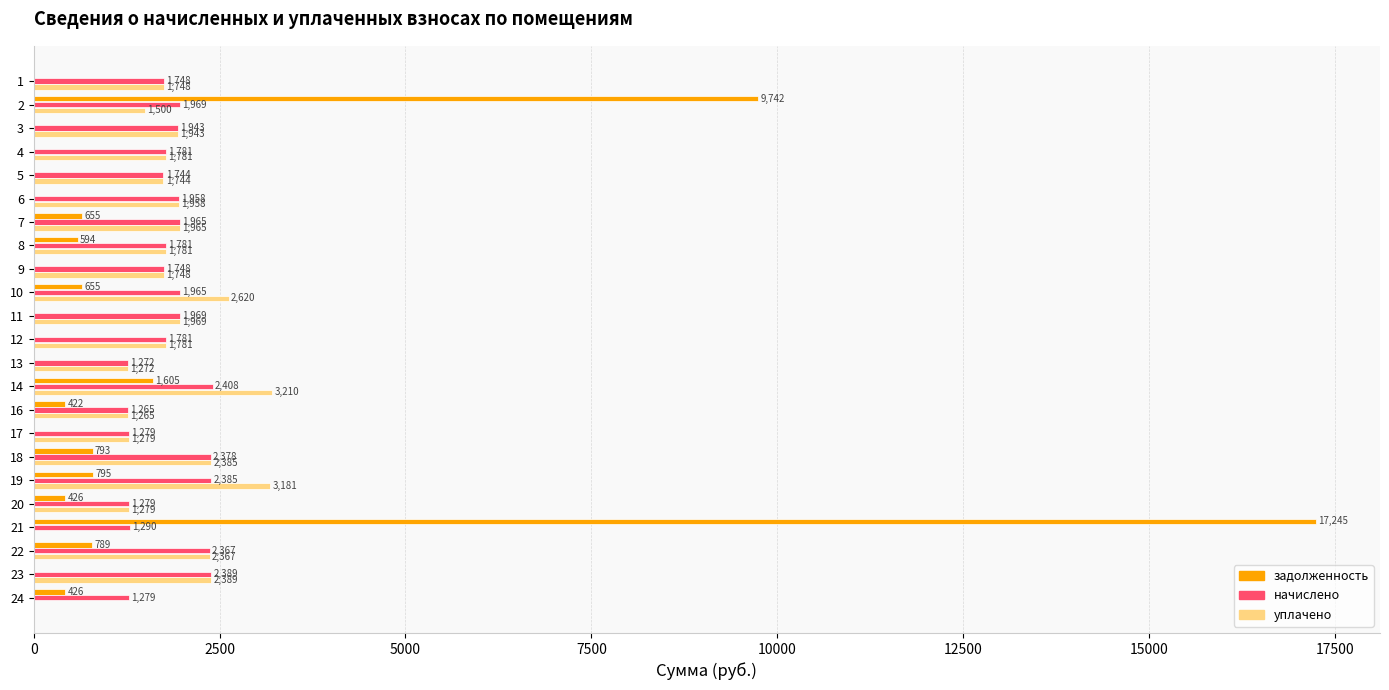

True or false: задолженность has a value of -6910.0 at 1.

False